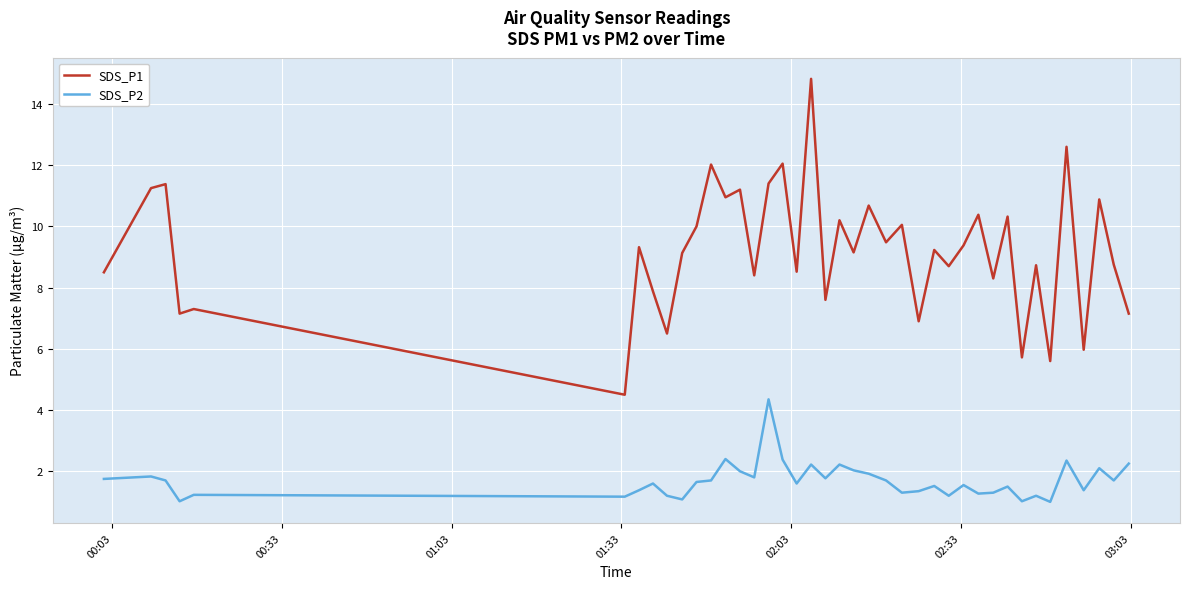

What are all the series names shown in the legend?

SDS_P1, SDS_P2